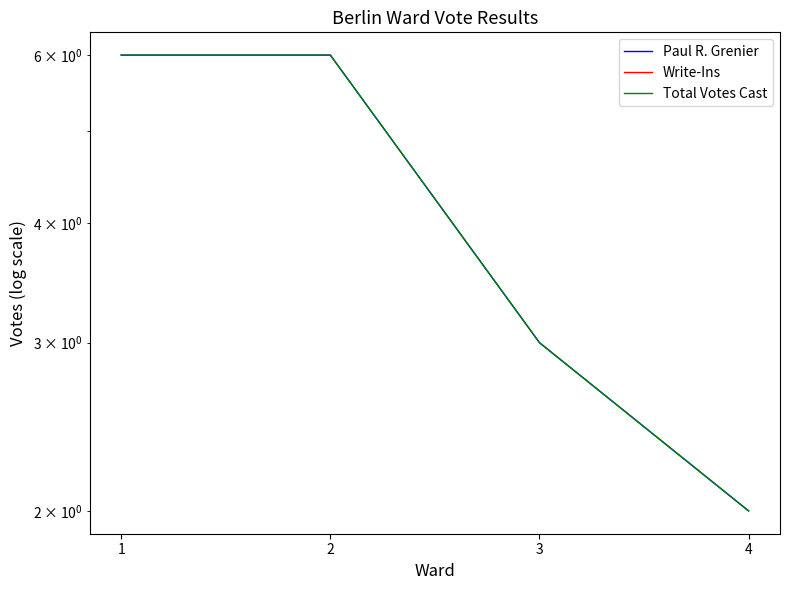

Is this an area chart (filled region under the line)?

No